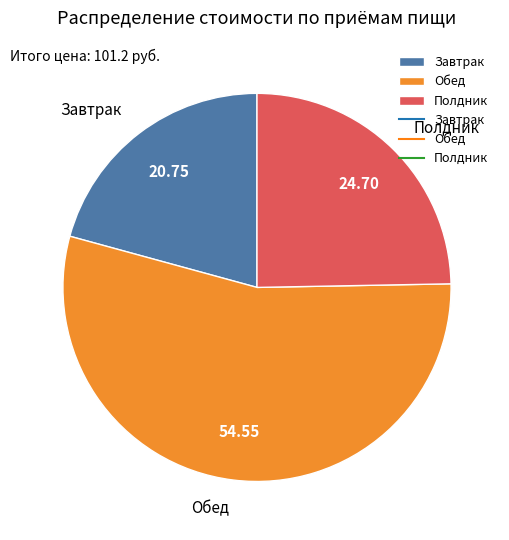

Is it true that Полдник is 18% of the pie?

False